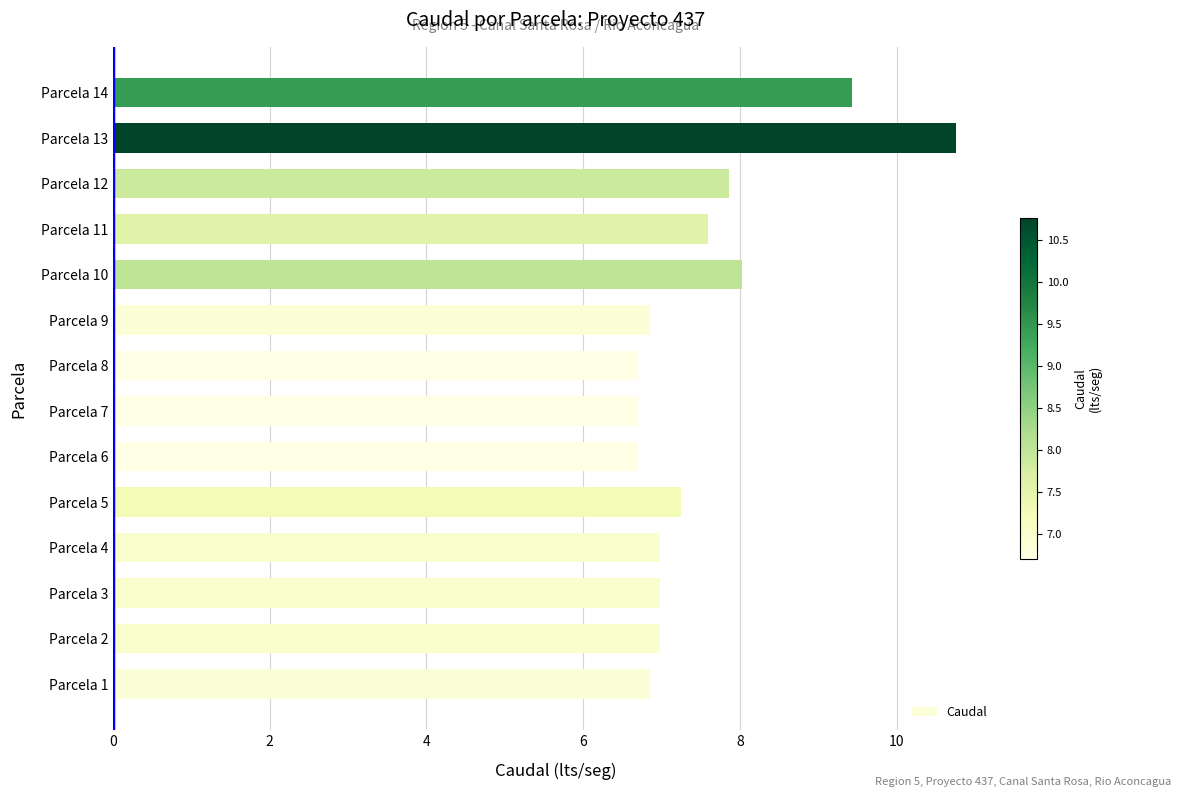

What is the difference between the second highest and second lowest values?

2.7